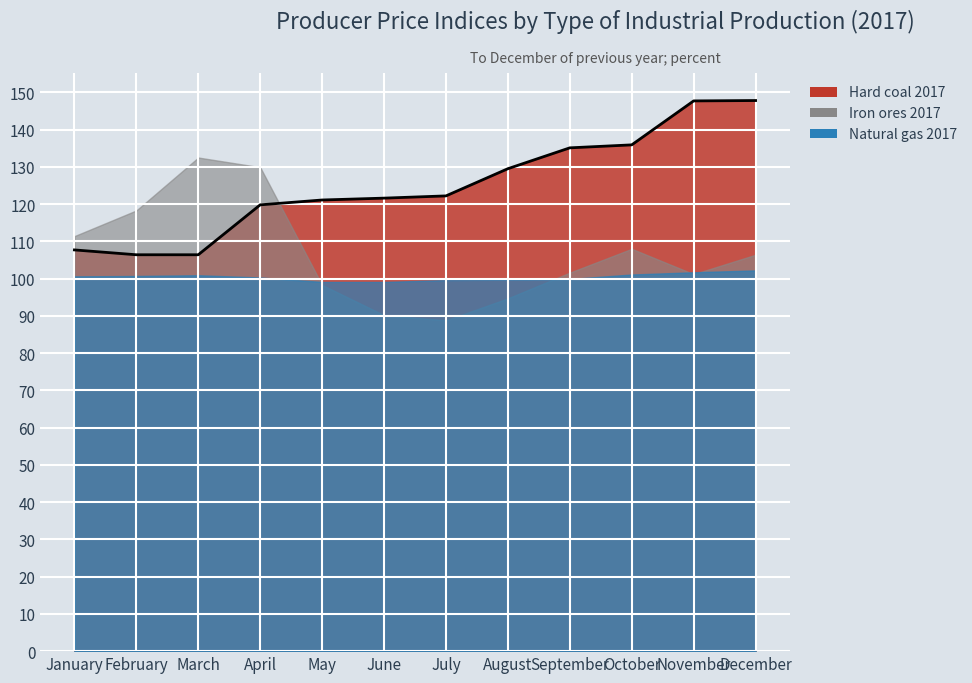

What is the difference between the second highest and second lowest values?

41.3